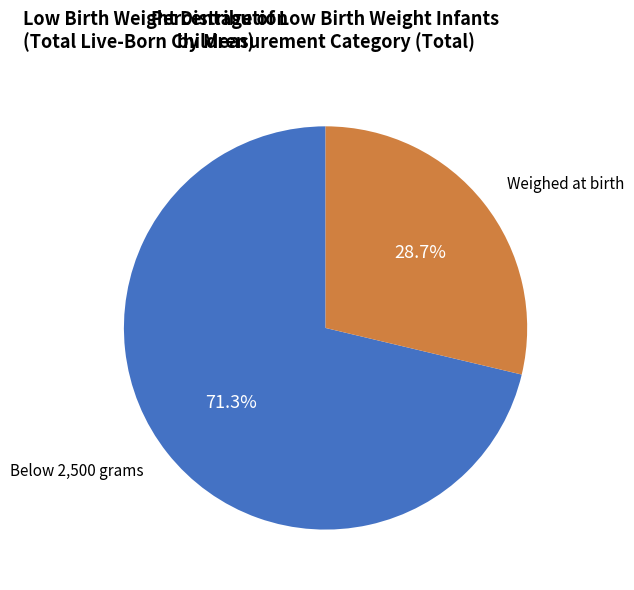

Combined, what portion of the pie is Below 2,500 grams and Weighed at birth?

100.0%